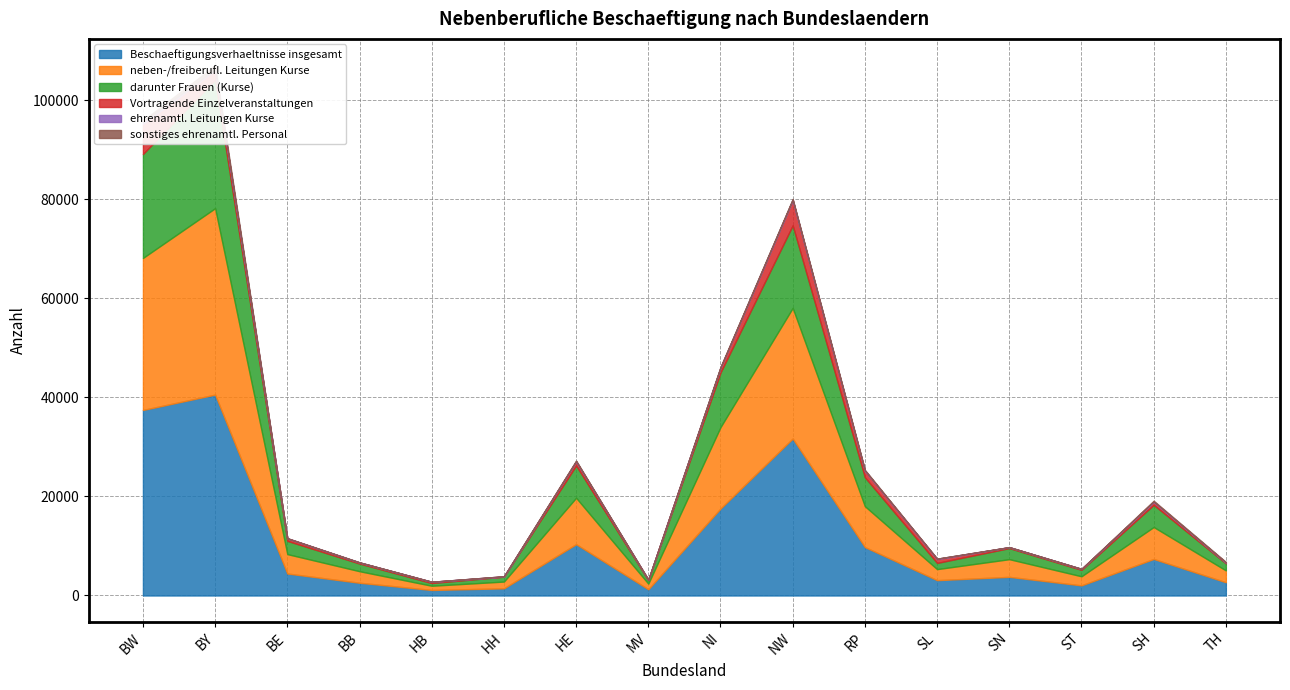

Is it true that Beschaeftigungsverhaeltnisse insgesamt equals 18467 at NW?

False